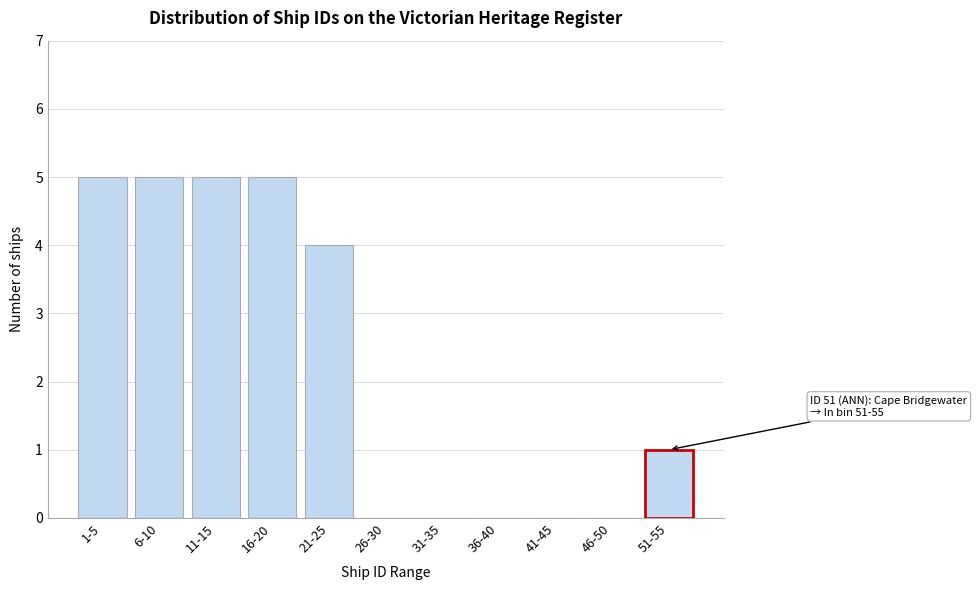

Reading left to right, extract all data points from this chart.

1-5=5	6-10=5	11-15=5	16-20=5	21-25=4	26-30=0	31-35=0	36-40=0	41-45=0	46-50=0	51-55=1